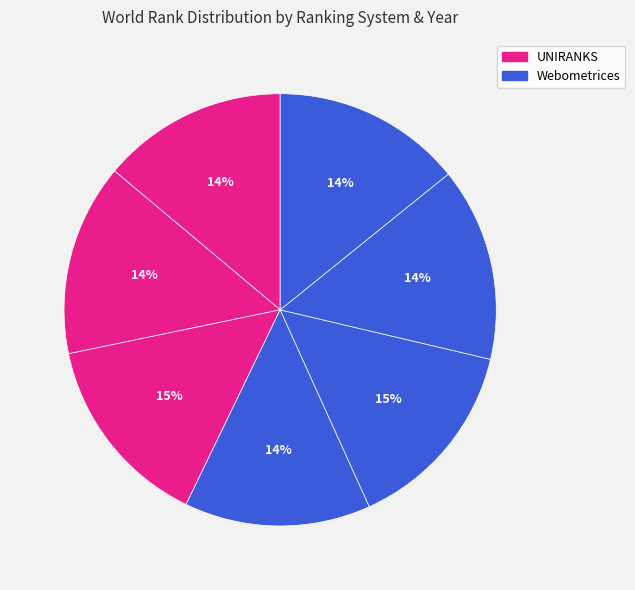

Count the number of slices in the pie.

7